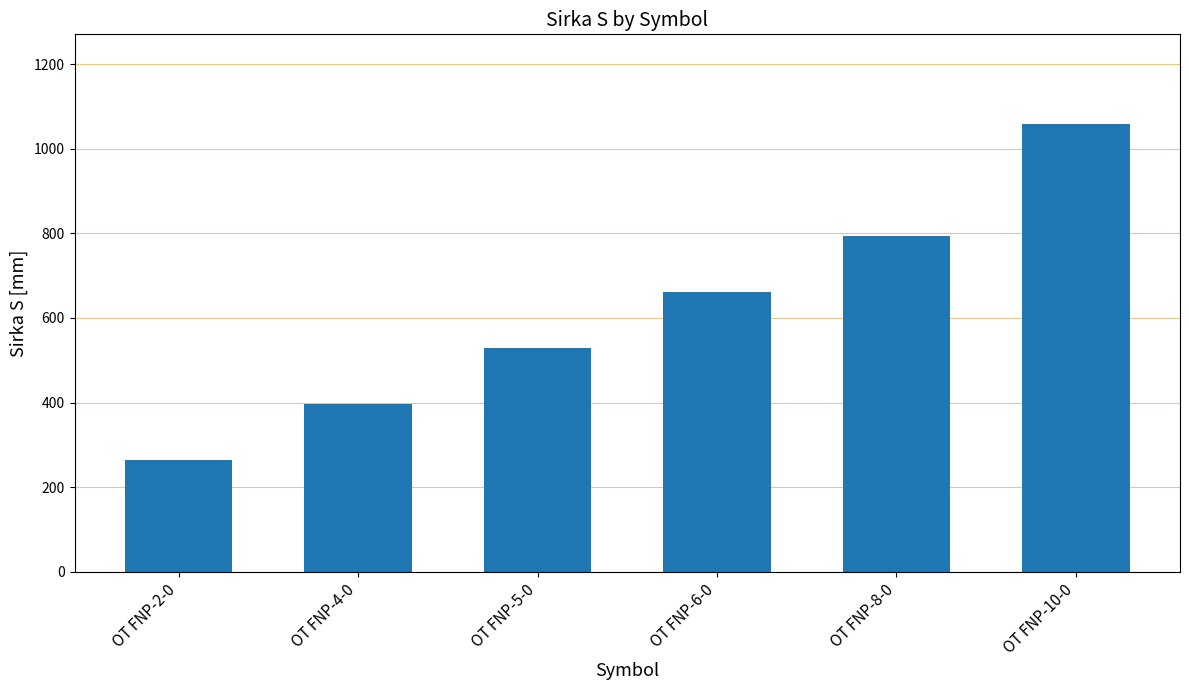

Rank the categories by value from lowest to highest.

OT FNP-2-0, OT FNP-4-0, OT FNP-5-0, OT FNP-6-0, OT FNP-8-0, OT FNP-10-0